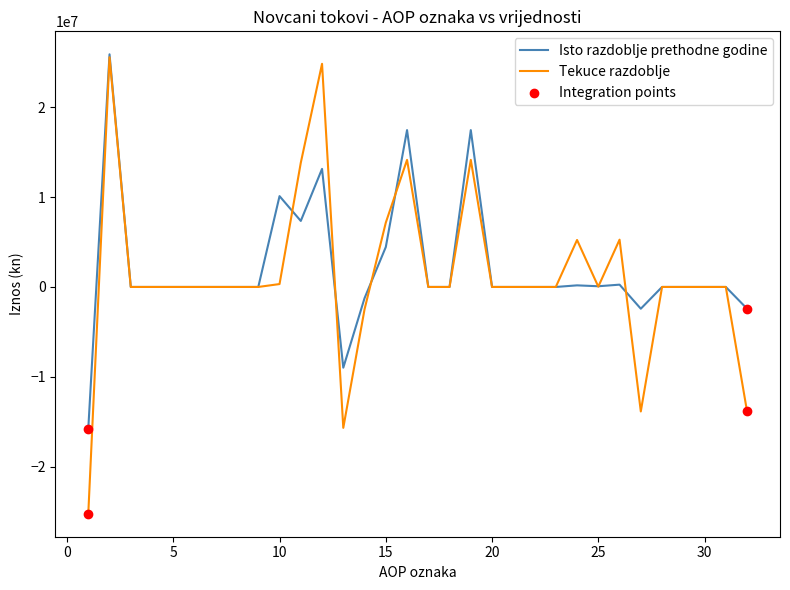

Which series has the widest spread of values?

Tekuce razdoblje